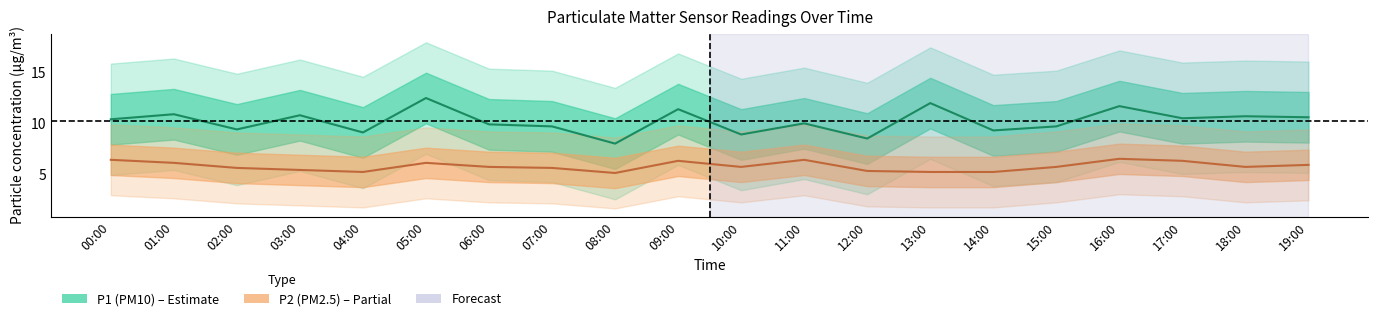

Where is the first local maximum for P2?

05:00